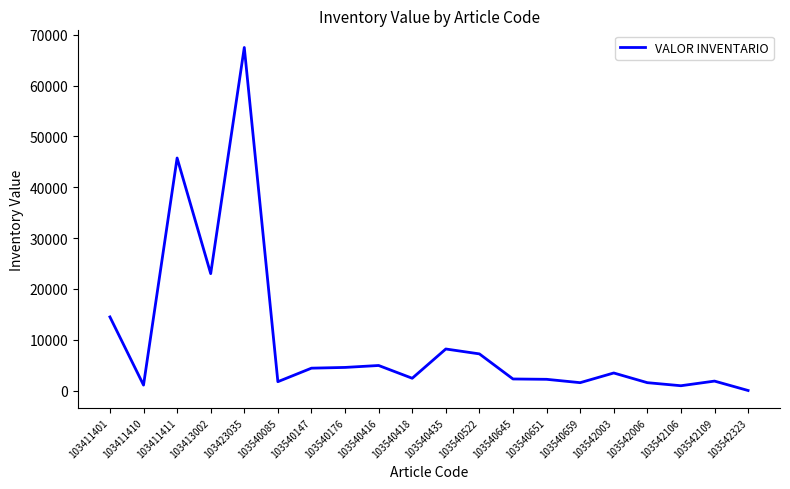

At which label does the data first exceed 3453?

103411401